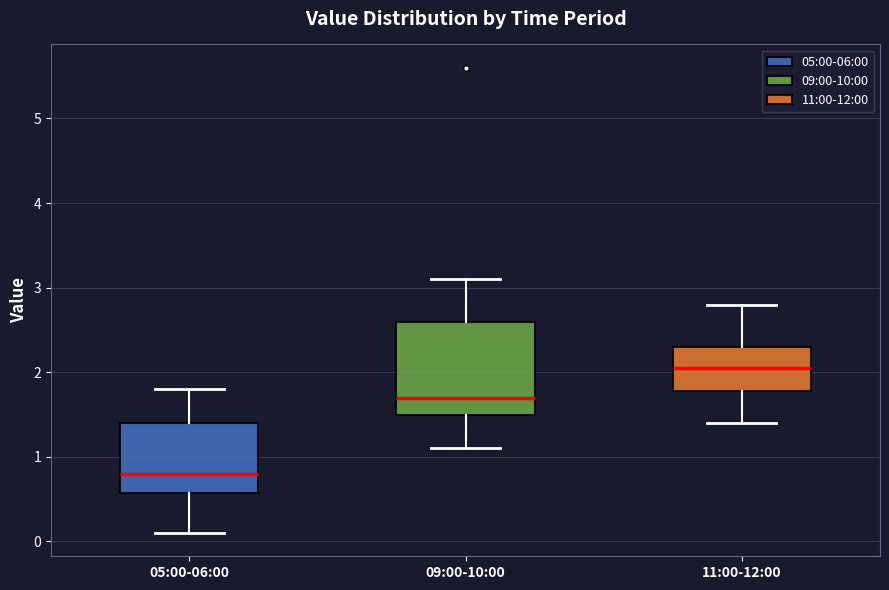

Reading left to right, transcribe this box plot: for each box, give where its median line is, the range the box spans, and where its two whiskers end, as read against the y-axis. The values are not printed on the chart, so give them approximately, as read against the axis.

05:00-06:00: median 0.8, box 0.6 to 1.4, whiskers 0.1 to 1.8
09:00-10:00: median 1.7, box 1.5 to 2.6, whiskers 1.1 to 3.1
11:00-12:00: median 2.1, box 1.8 to 2.3, whiskers 1.4 to 2.8